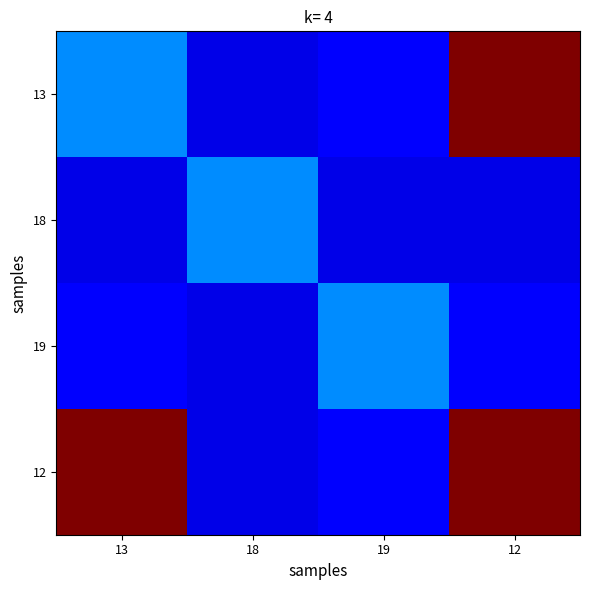

List the series in order of their peak value, highest first.

13, 12, 18, 19